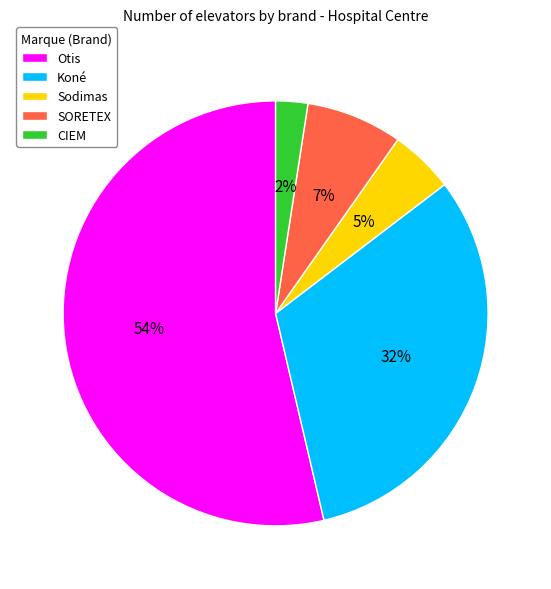

Does any single category account for the majority?

Yes